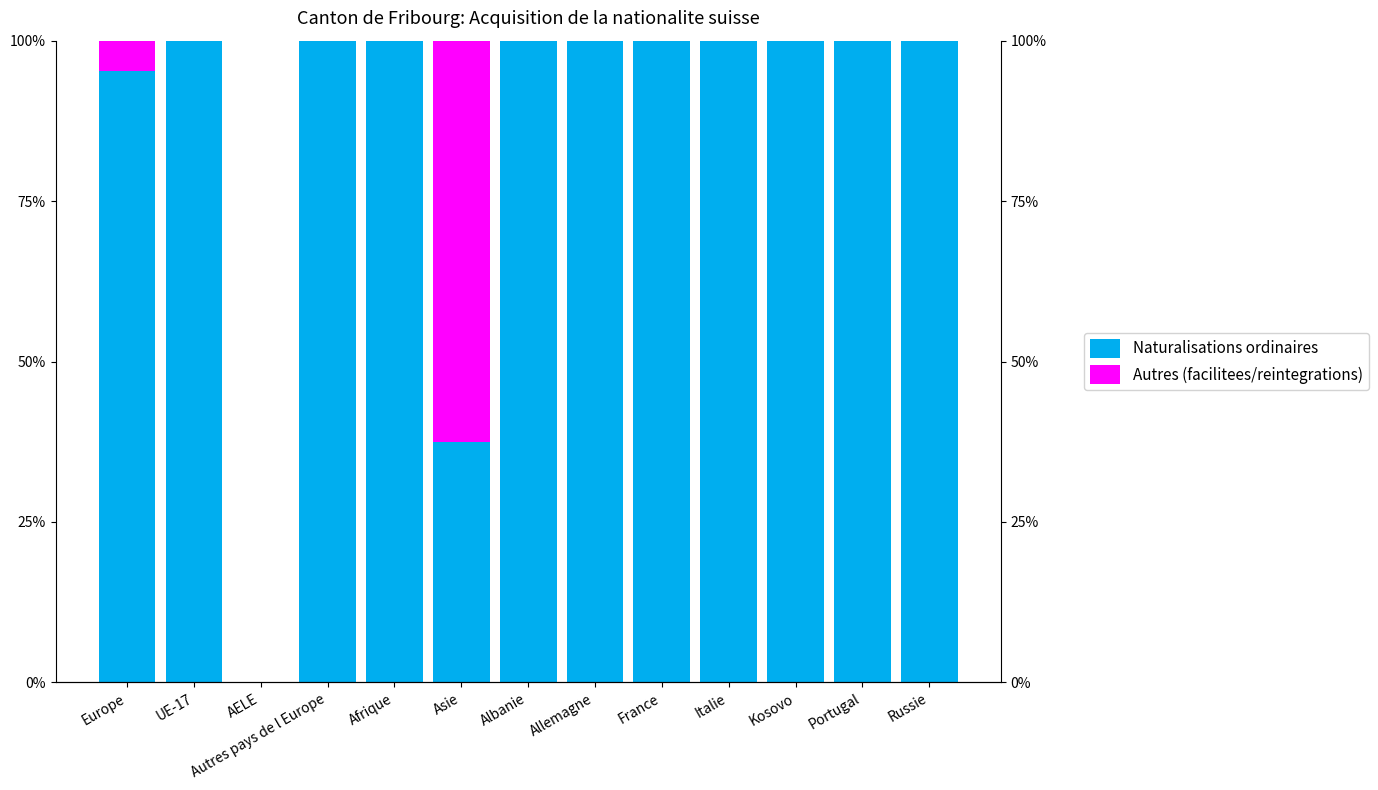

What is the difference between the second highest and minimum values in the Naturalisations ordinaires series?

1.0